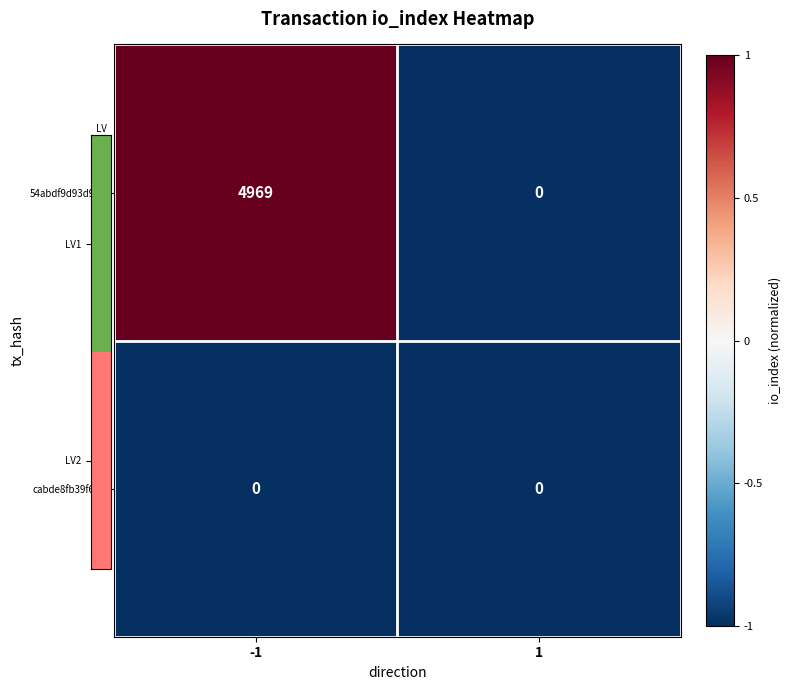

True or false: 54abdf9d93d9… has a value of 2244 at 1.

False